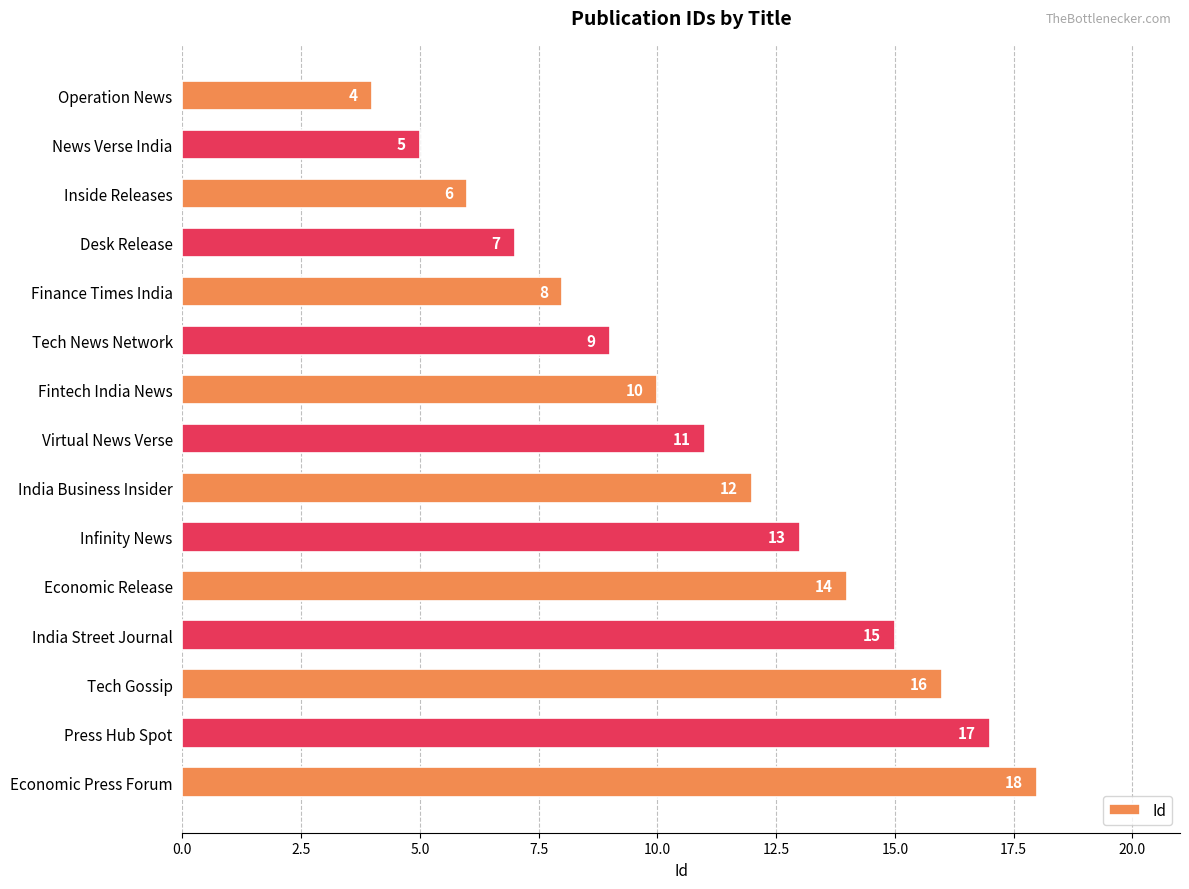

What is the label of the 7th bar from the bottom?

India Business Insider